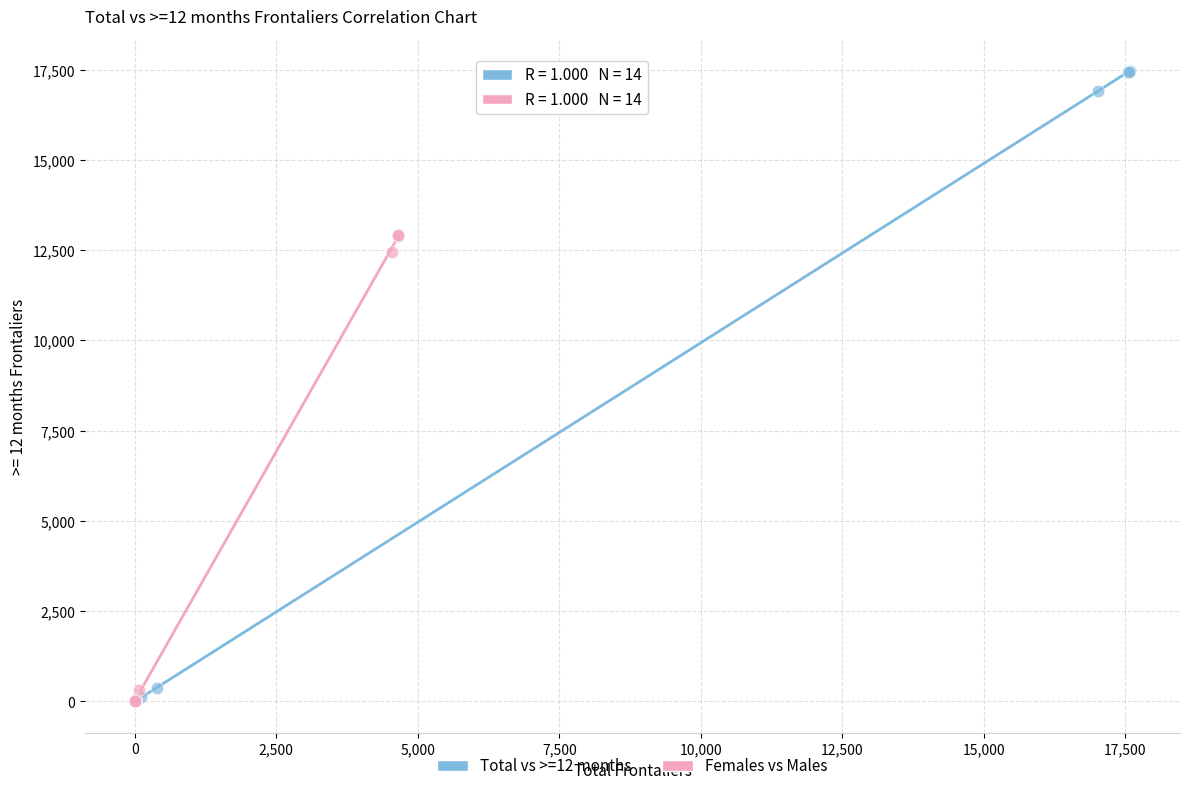

What are all the series names shown in the legend?

Total vs >=12 months, Females vs Males